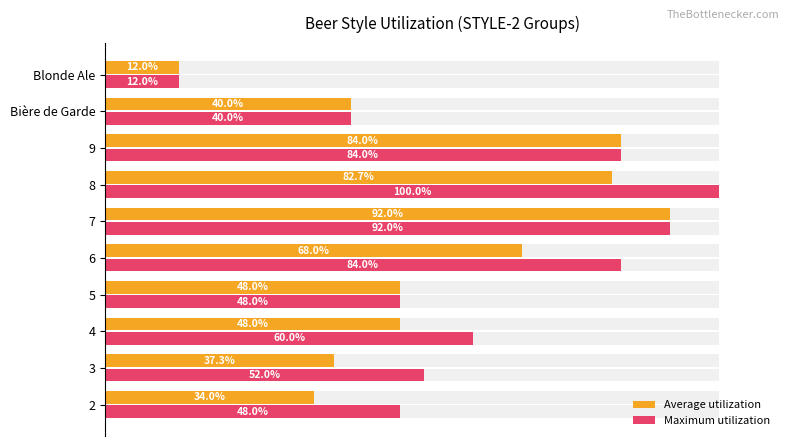

What is the minimum value shown in the chart?

12.0